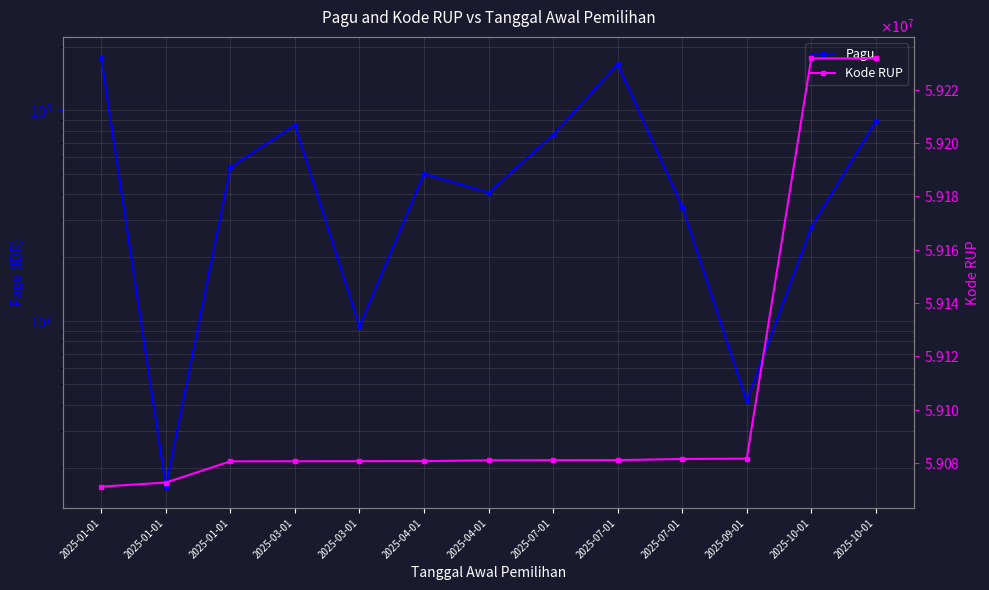

Is the value of Pagu at 2025-10-01 greater than the value of Kode RUP at 2025-07-01?

No